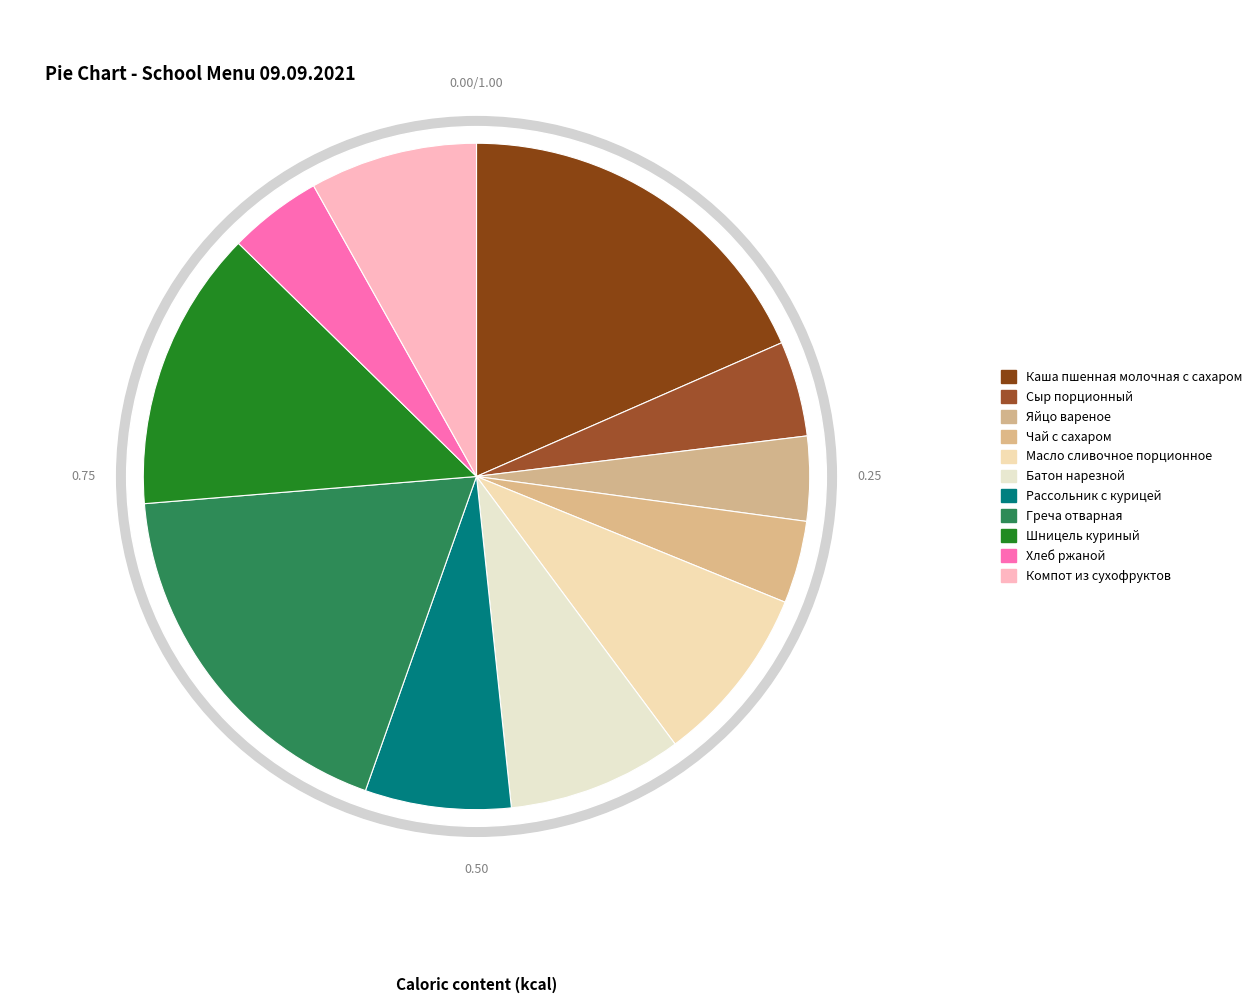

What is the total percentage of Рассольник с курицей and Яйцо вареное?

11.2%